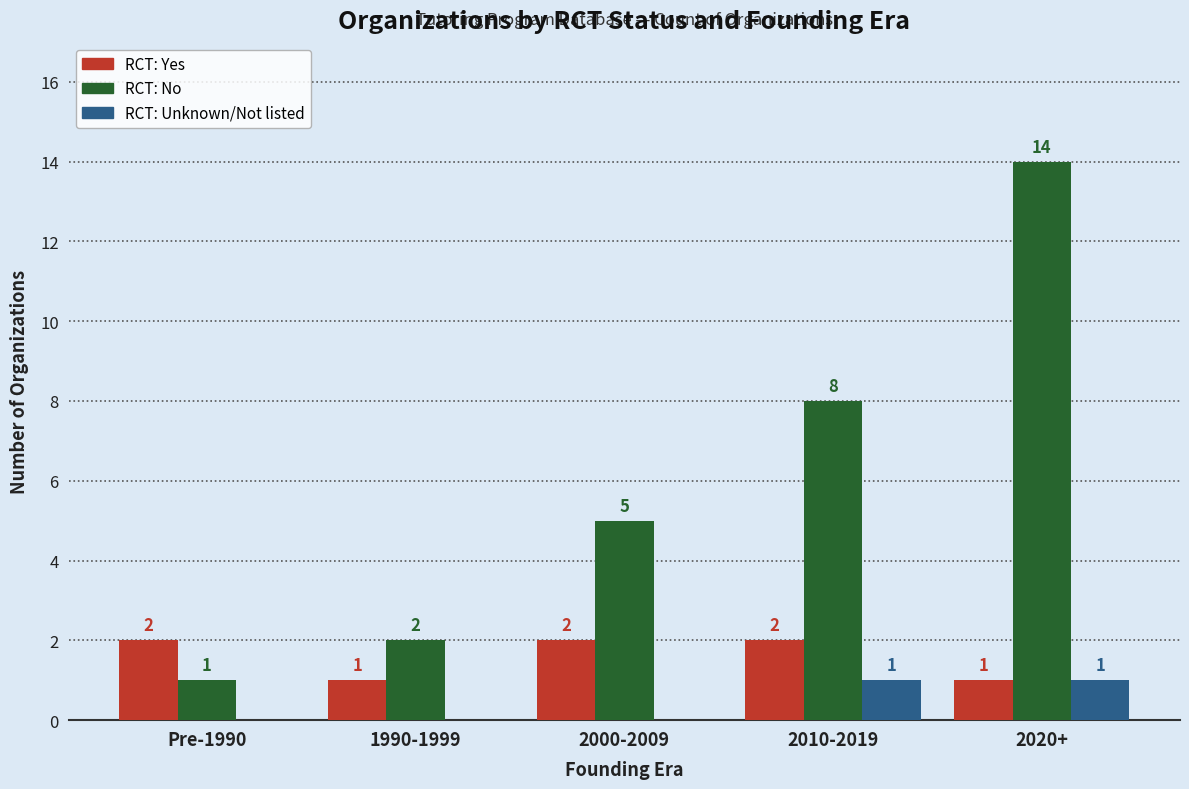

At which category is the sum across all series the highest?

2020+